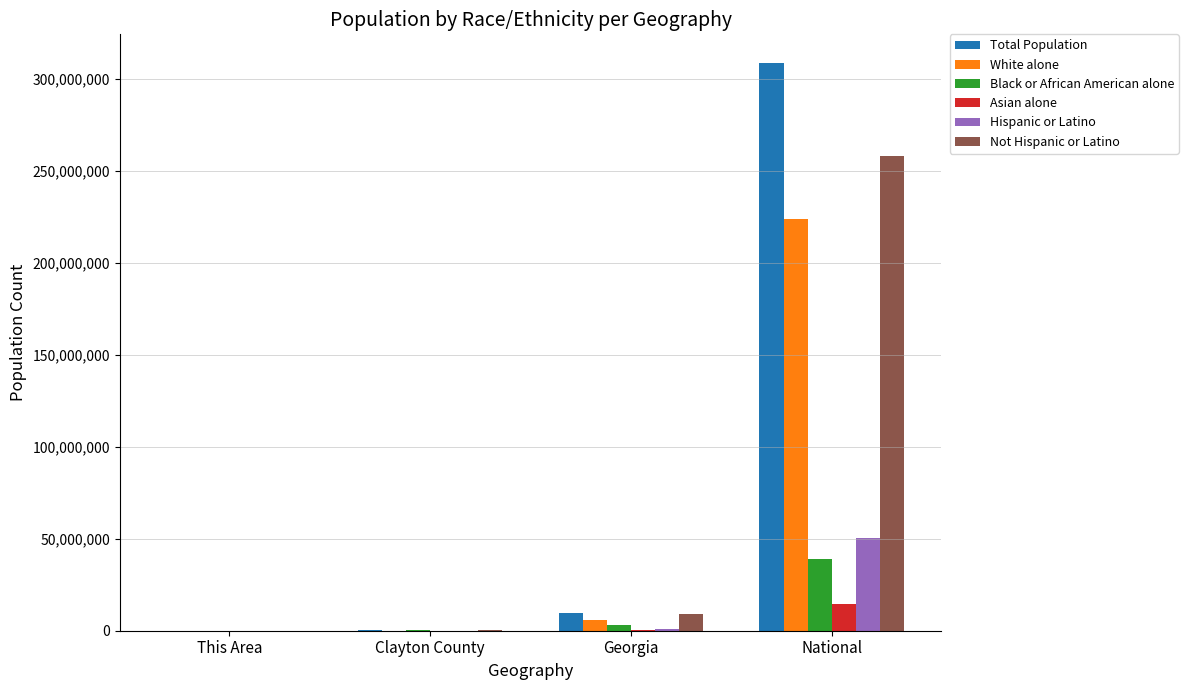

What is the sum of all Hispanic or Latino values?

51367638